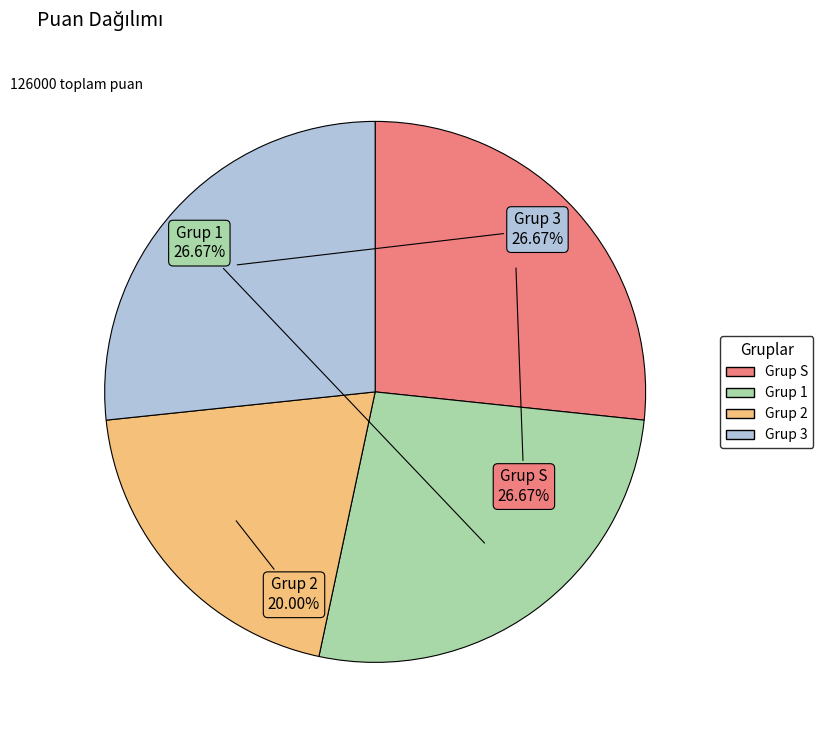

What is the ratio of the value at Grup 3 to the value at Grup 2?

1.3